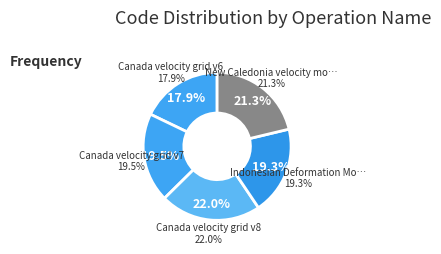

Which category has the biggest portion of the pie?

Canada velocity grid v8